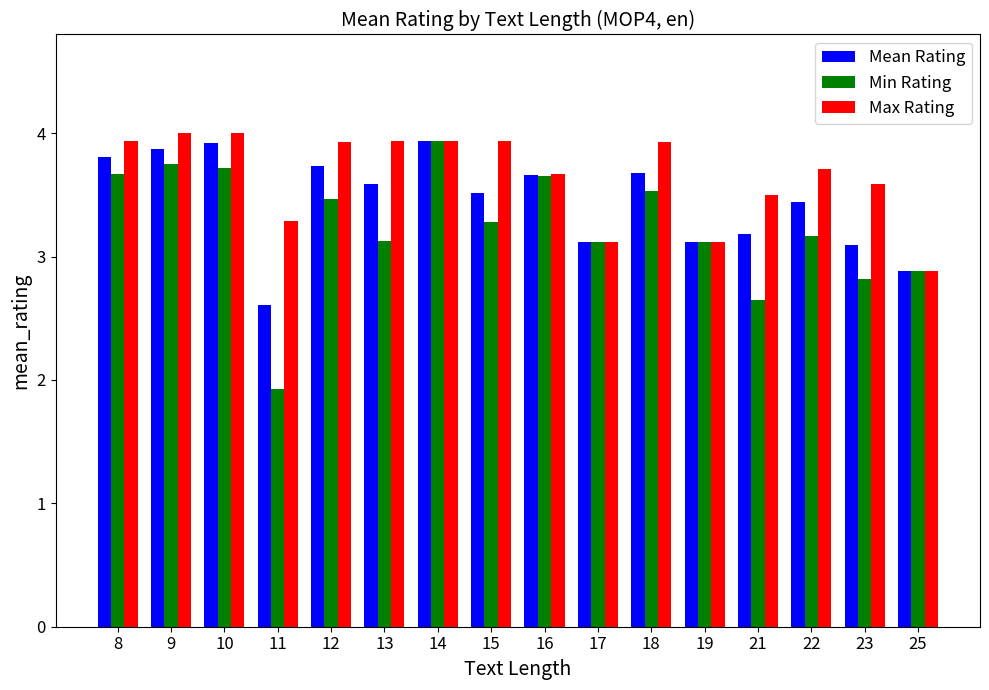

At how many categories does at least one series exceed 3?

15